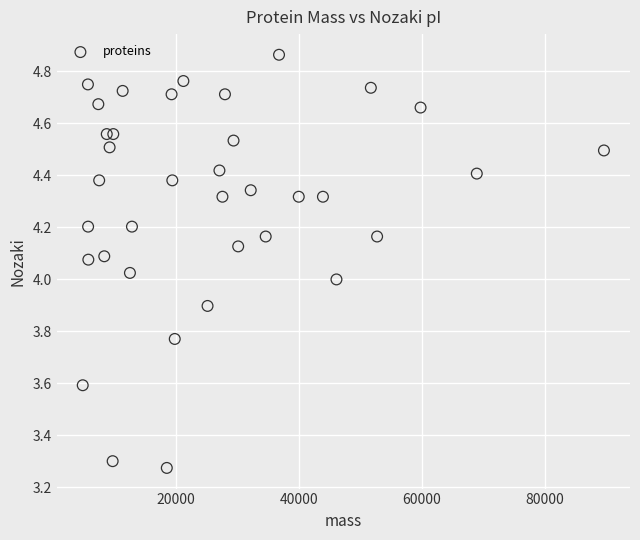

What is the range of Y values (max minus min)?

1.6